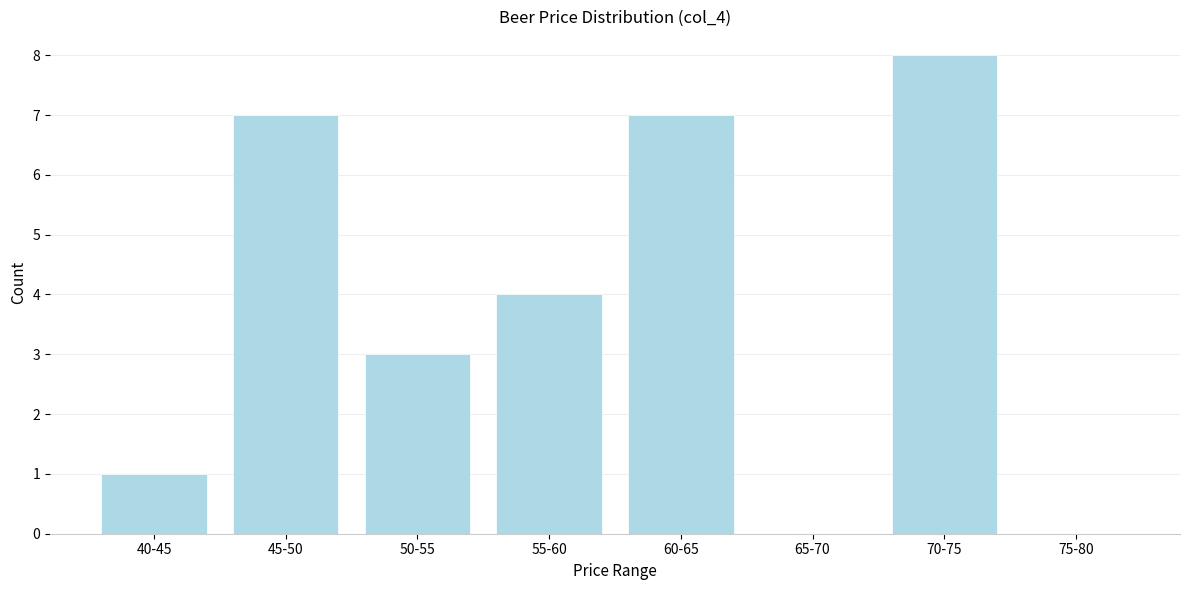

Reading right to left, transcribe all the data shown in this chart.

75-80=0	70-75=8	65-70=0	60-65=7	55-60=4	50-55=3	45-50=7	40-45=1